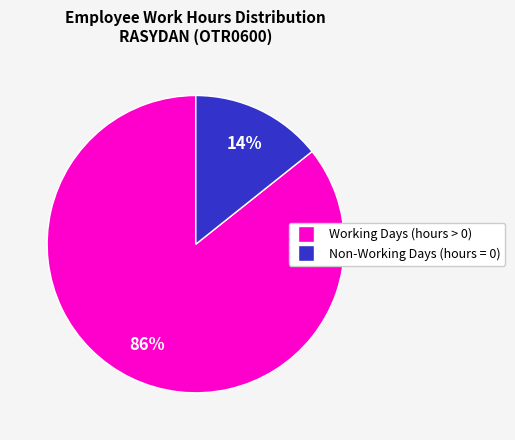

Count the number of slices in the pie.

2